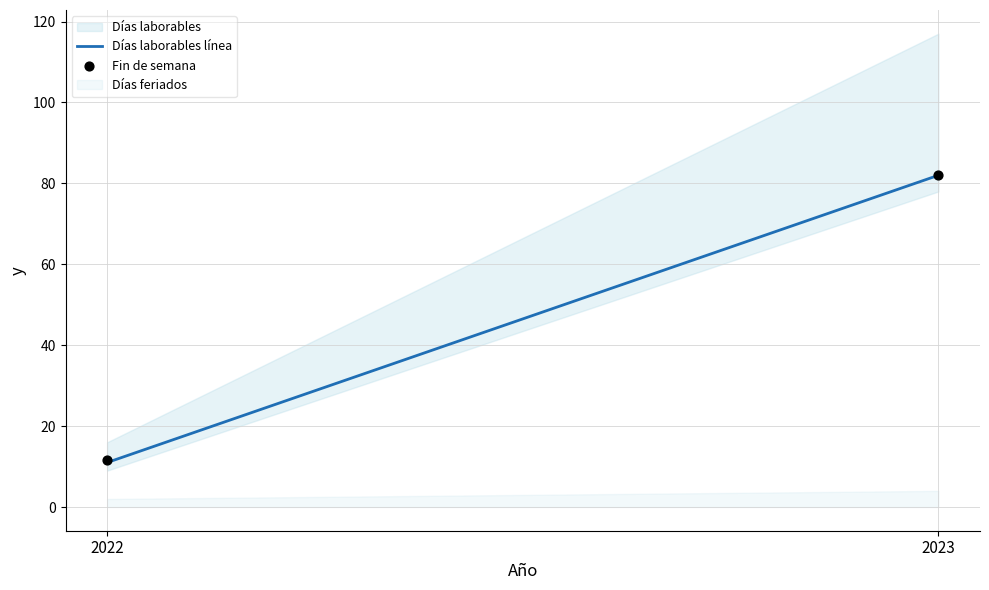

What is the range of Y values (max minus min)?

70.3